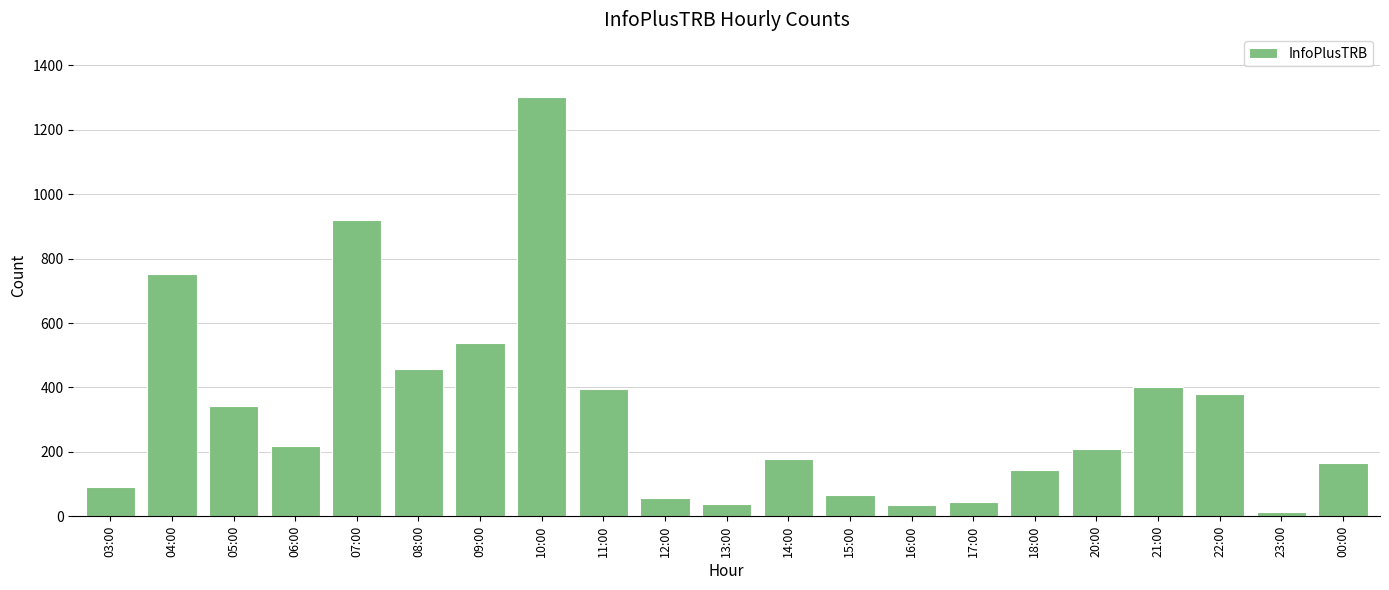

What is the difference between the values at 12:00 and 09:00?

483